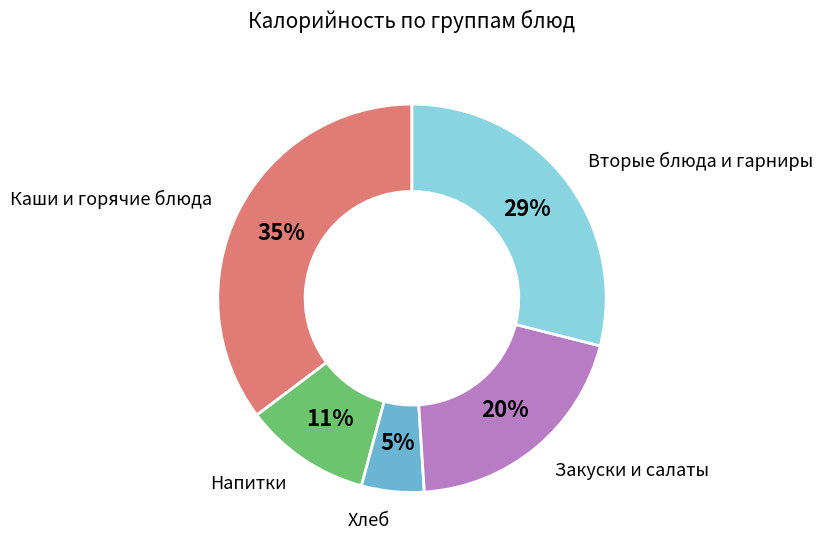

To the nearest percent, what portion does Напитки represent?

11%